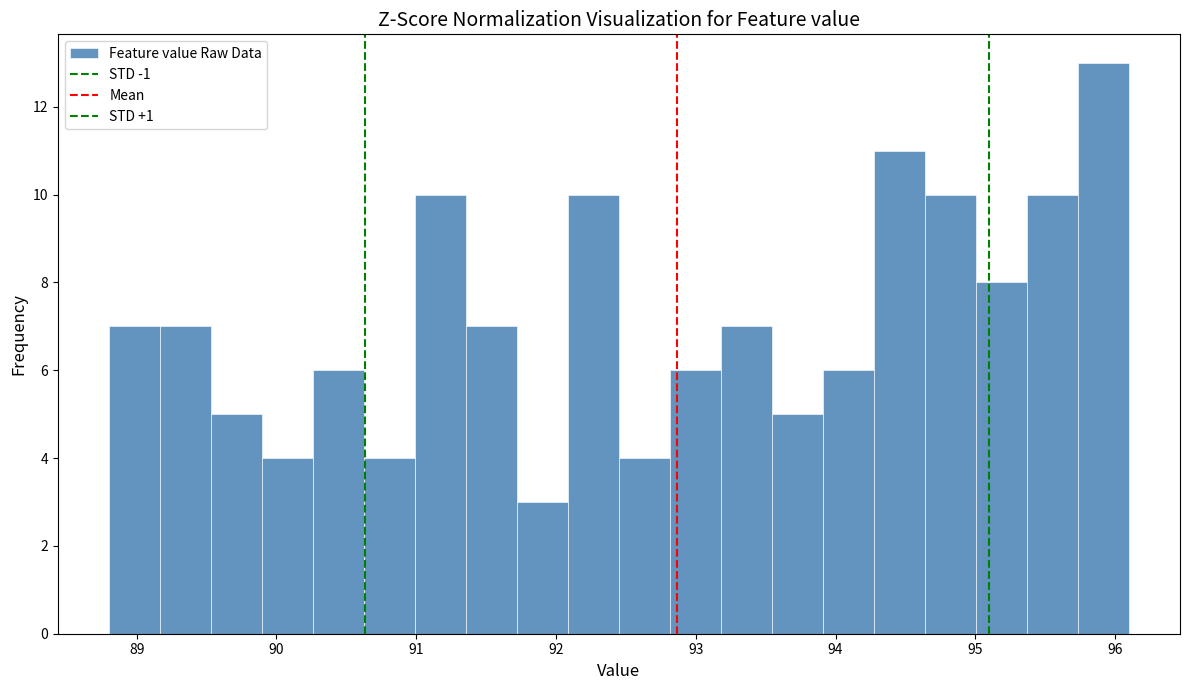

Read against the x-axis, roughly where is the centre of the tallest bar?

95.9